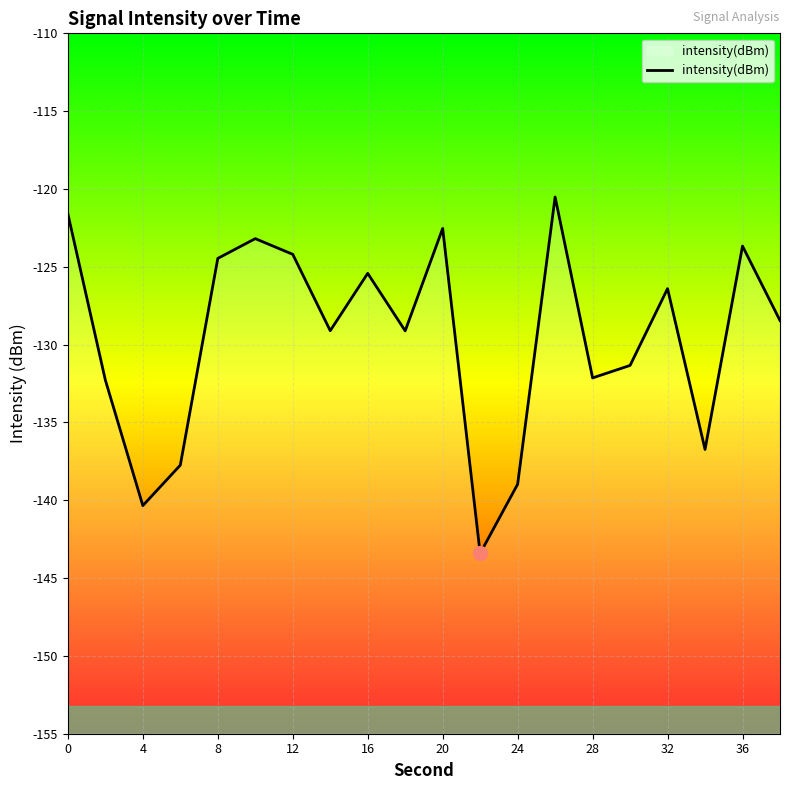

Read the value at 24.

-139.0